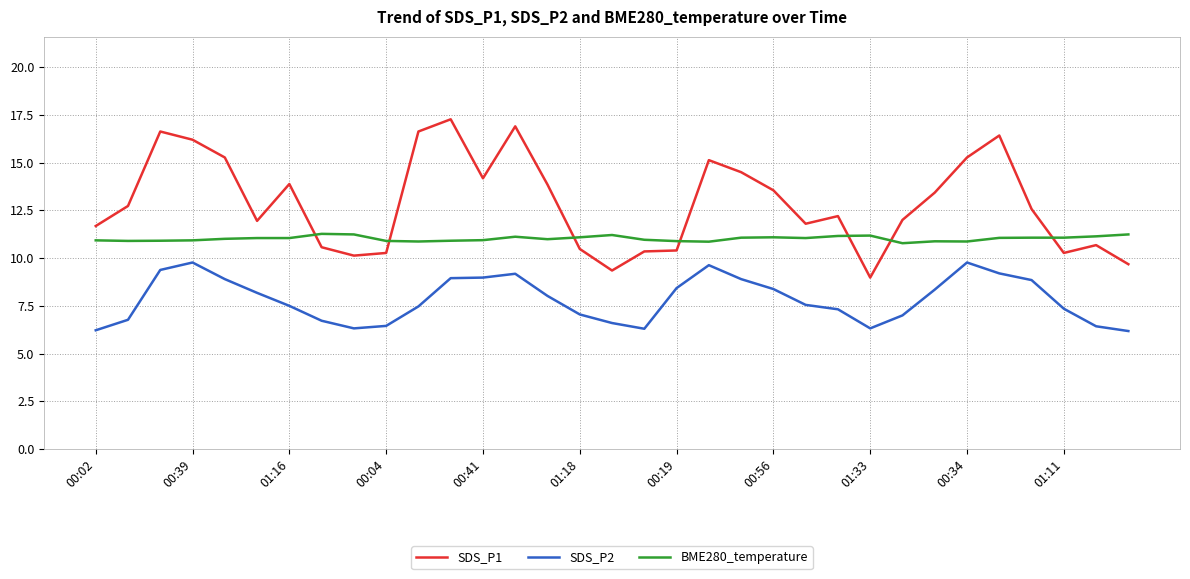

List the series in order of their overall mean, lowest first.

SDS_P2, BME280_temperature, SDS_P1